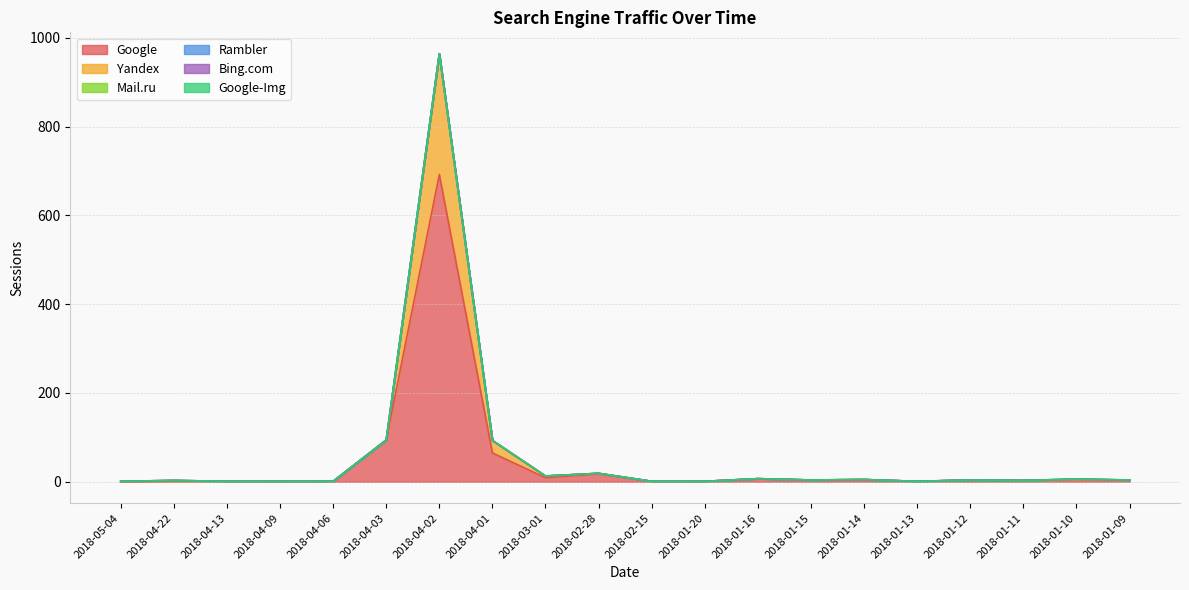

Rank the series at 2018-04-01 from lowest to highest value.

Mail.ru, Rambler, Bing.com, Google-Img, Yandex, Google